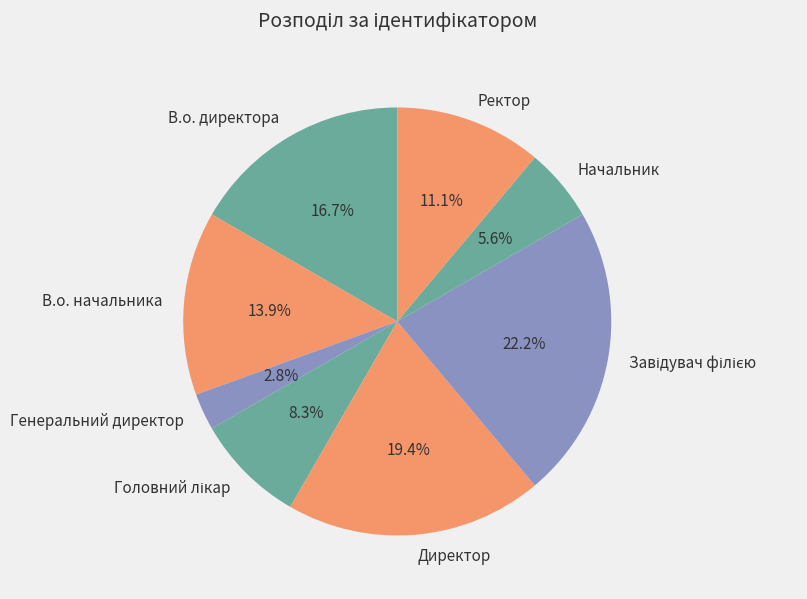

Is it true that Начальник is 19% of the pie?

False